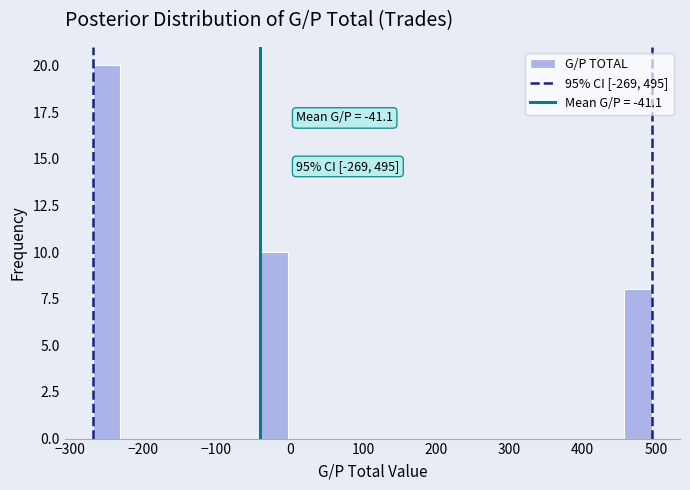

Read against the x-axis, roughly where is the centre of the tallest bar?

-250